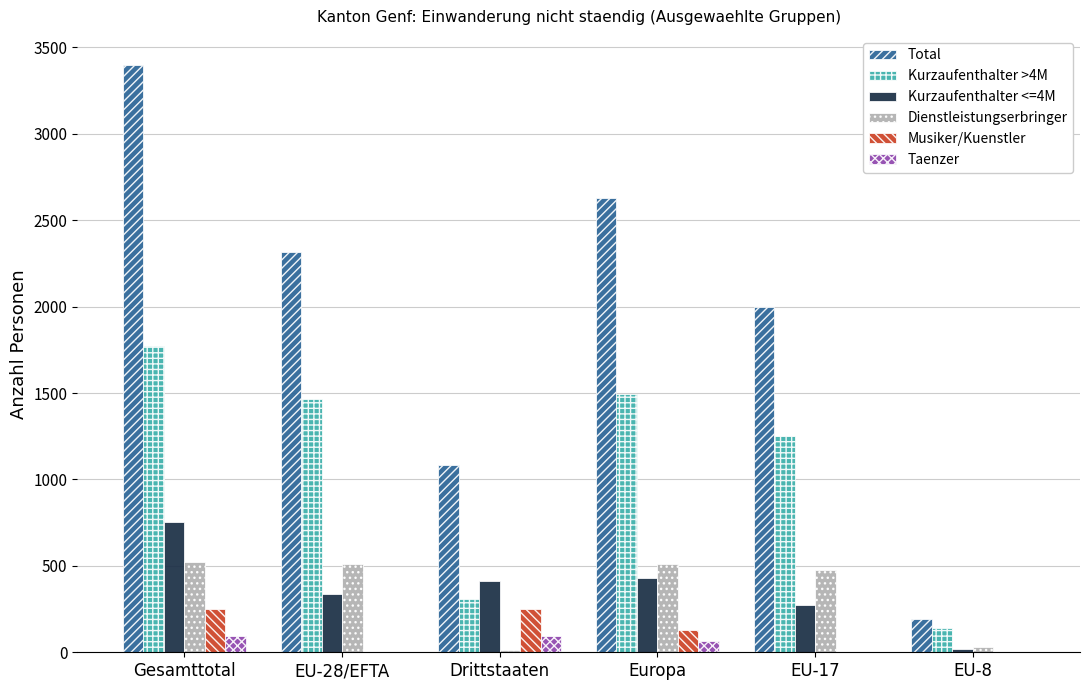

The Musiker/Kuenstler series shows 0 at EU-28/EFTA. True or false?

True